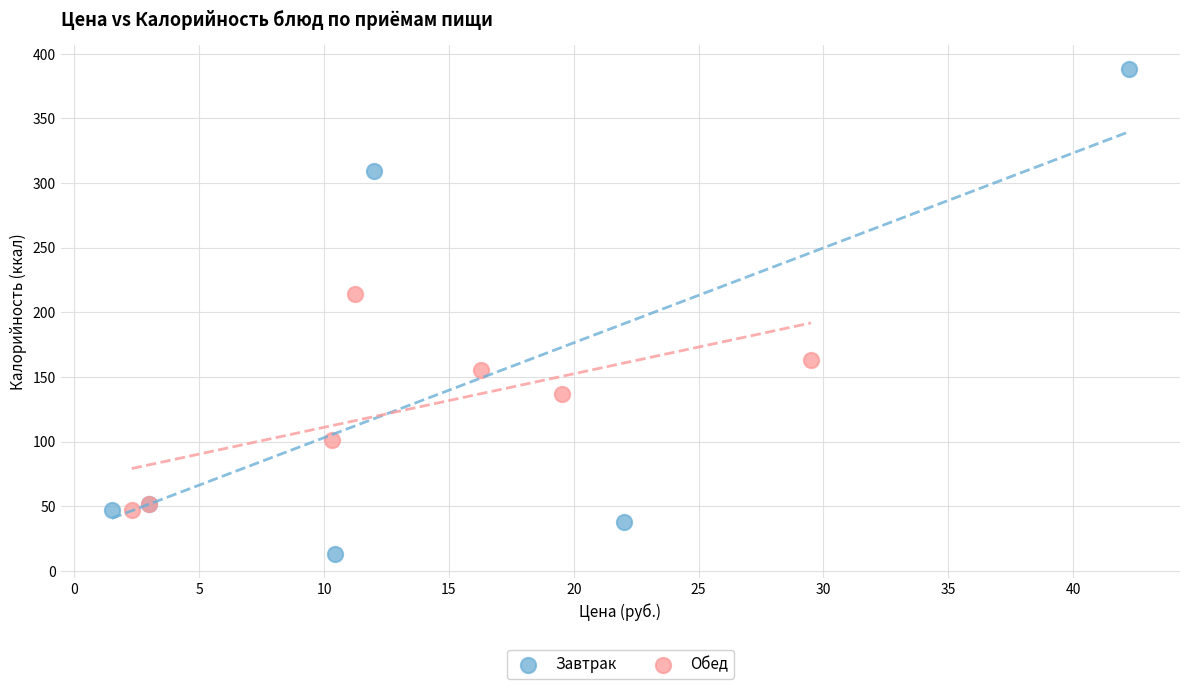

Which series reaches the maximum Y coordinate?

Завтрак